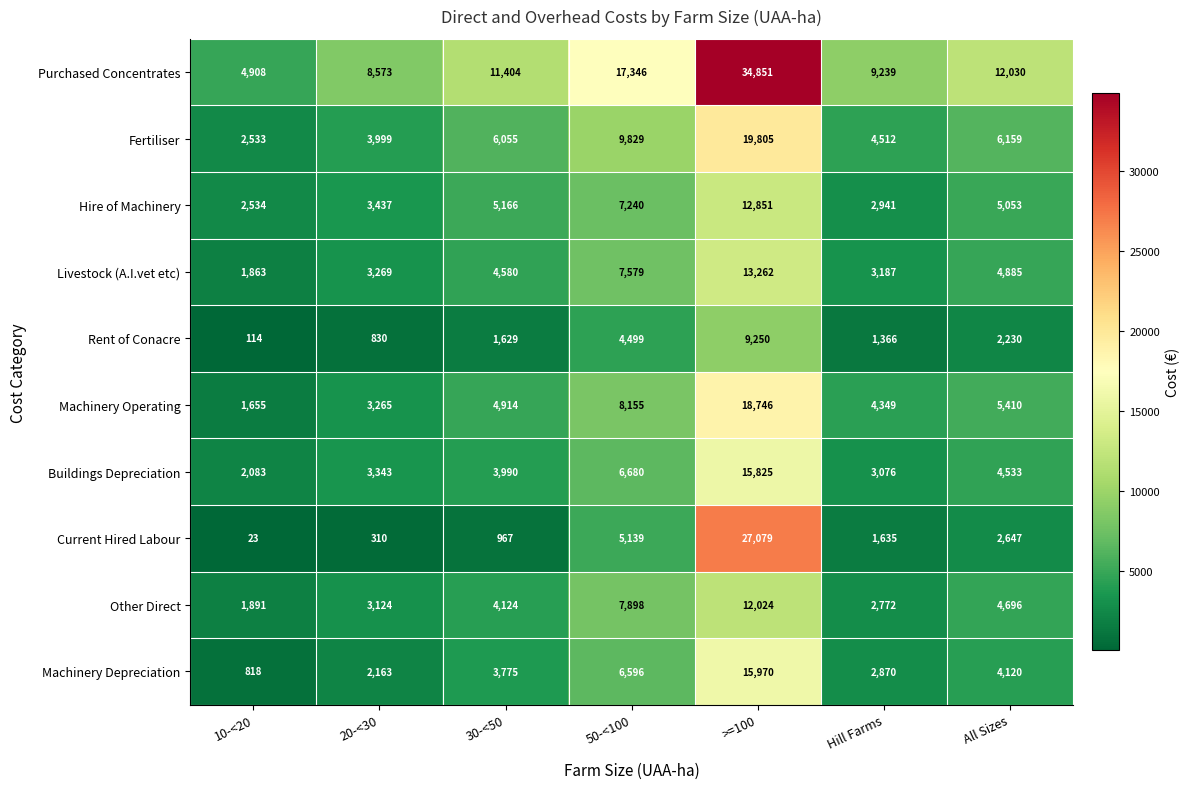

What is the total value across all series at 50-<100?

80961